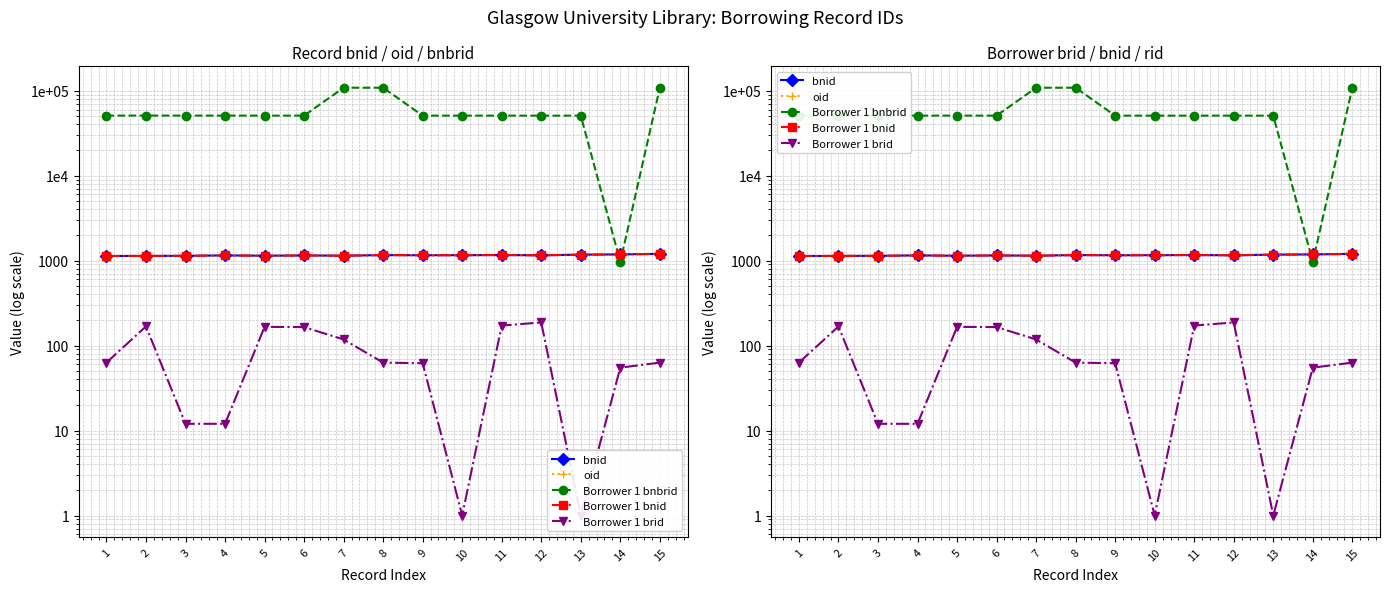

What is the difference between the highest and lowest values at 13?

50793